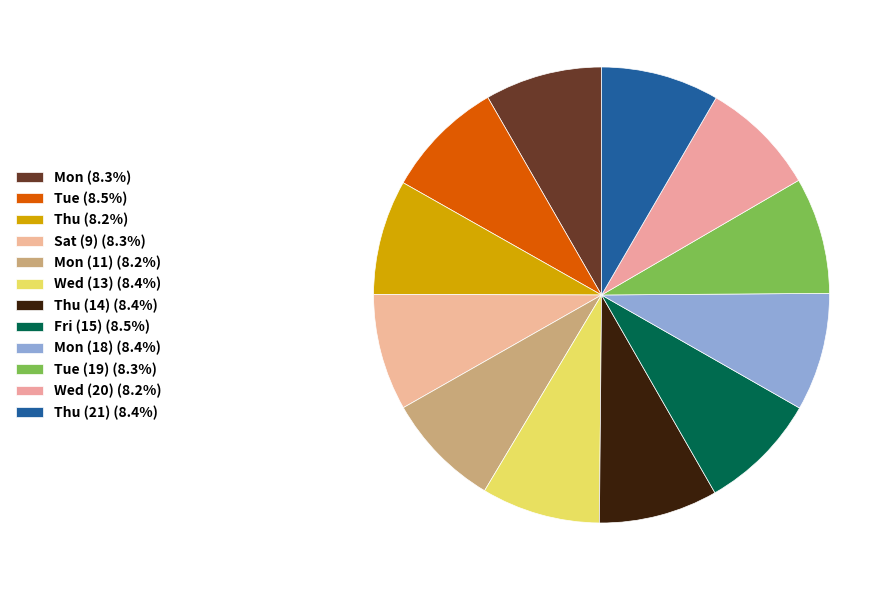

How many segments does this pie chart have?

12